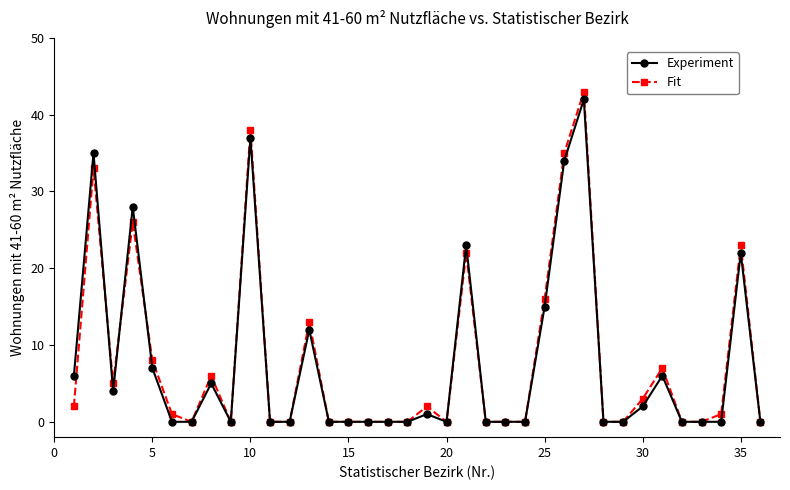

Which series has the widest spread of values?

Fit